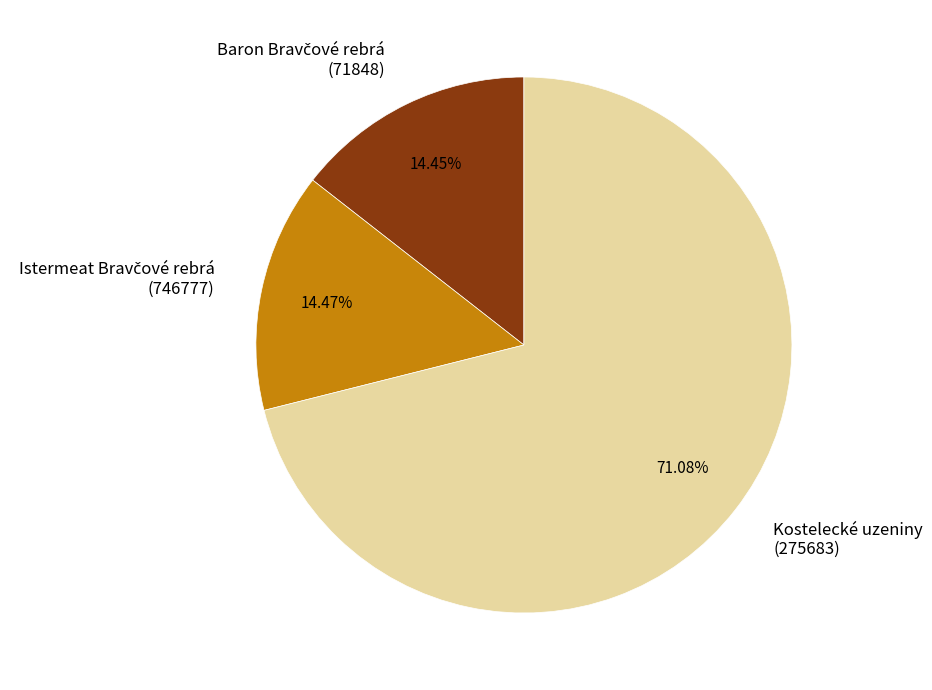

Which category accounts for the majority?

Kostelecké uzeniny (275683)